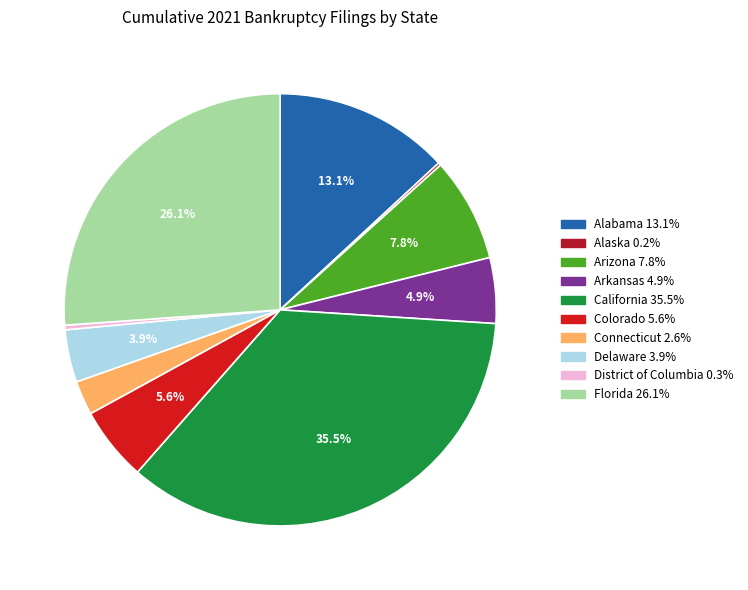

Count the number of slices in the pie.

10